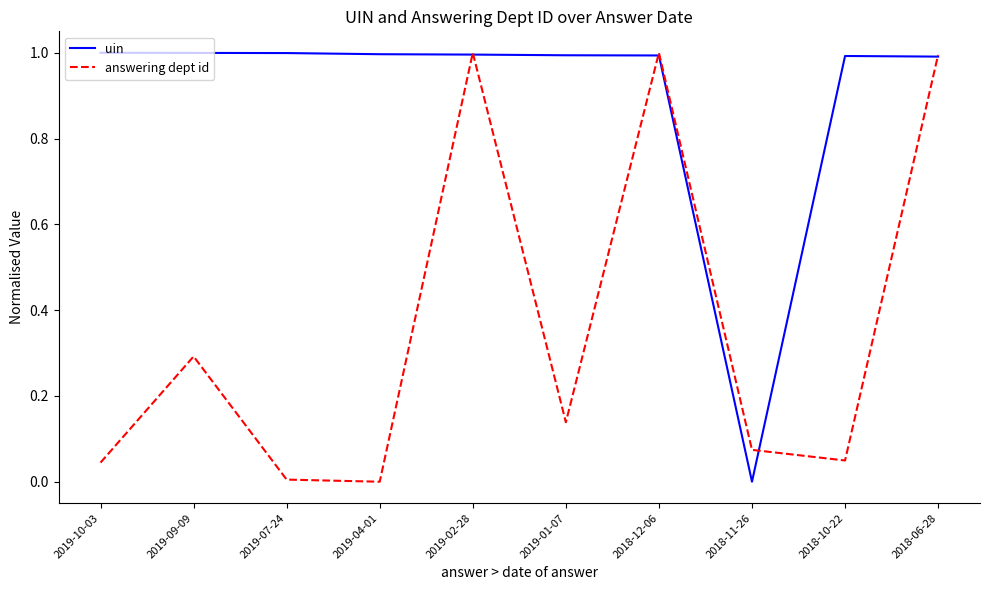

Is it true that answering dept id equals 0.4 at 2019-09-09?

False